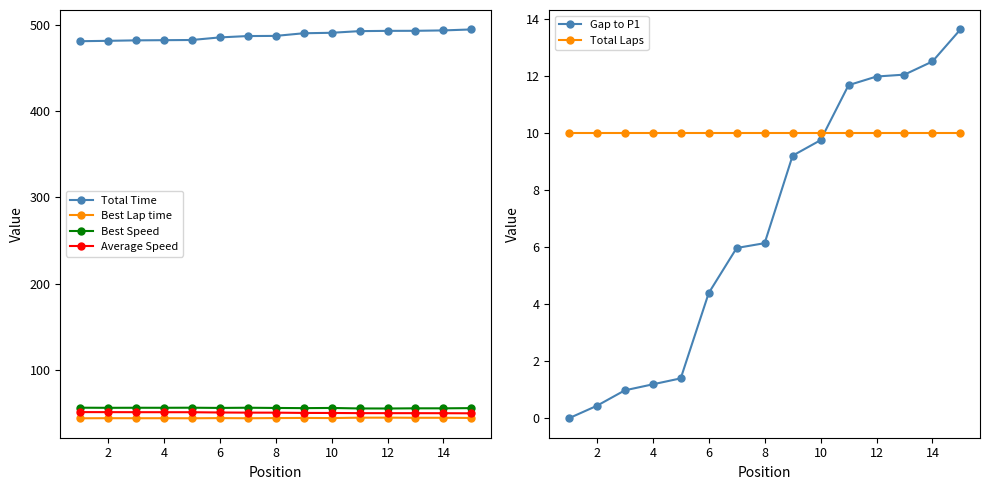

True or false: Average Speed has a value of 49.7 at 12.

True